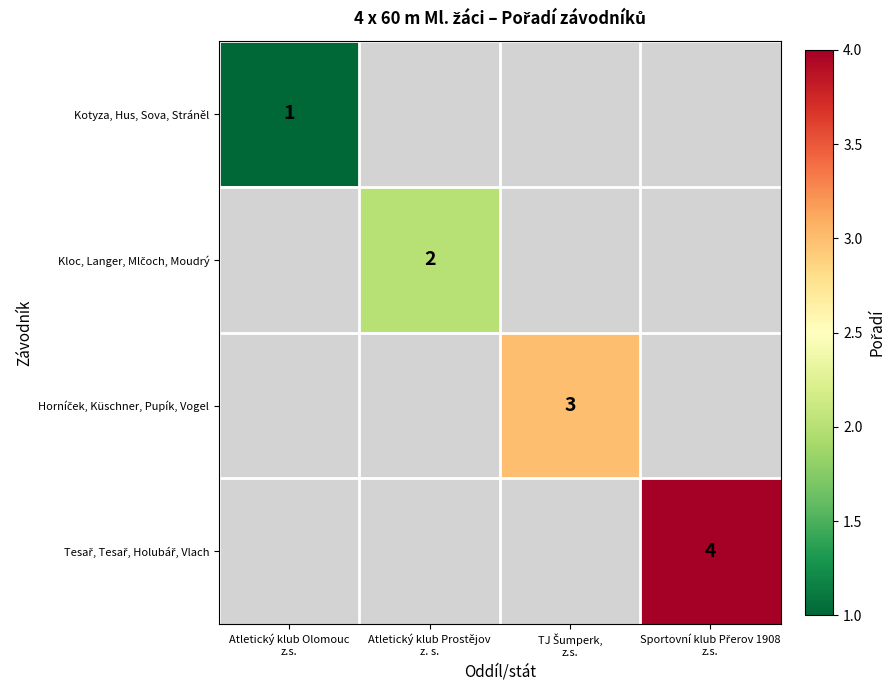

List the labels in order of Kotyza, Hus, Sova, Stráněl value, largest first.

Atletický klub Olomouc z.s., Atletický klub Prostějov z. s., TJ Šumperk, z.s., Sportovní klub Přerov 1908 z.s.